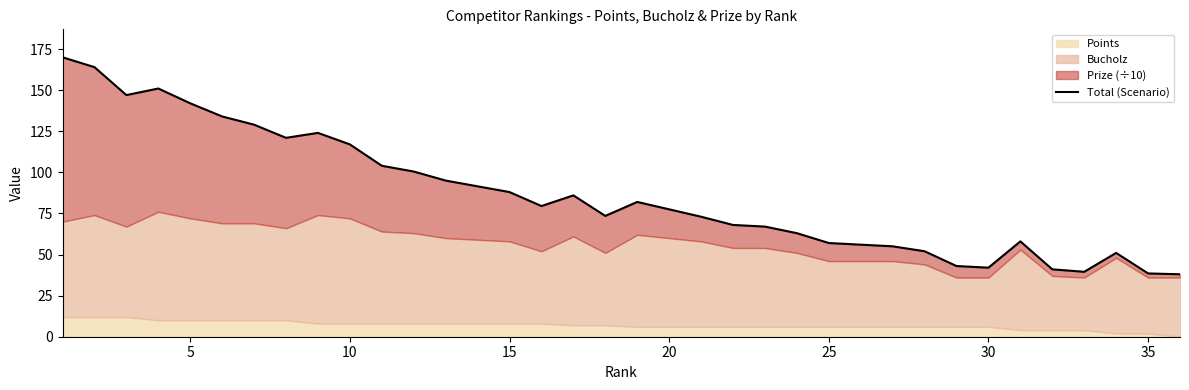

What is the difference between the values at 0 and 20?

28.0